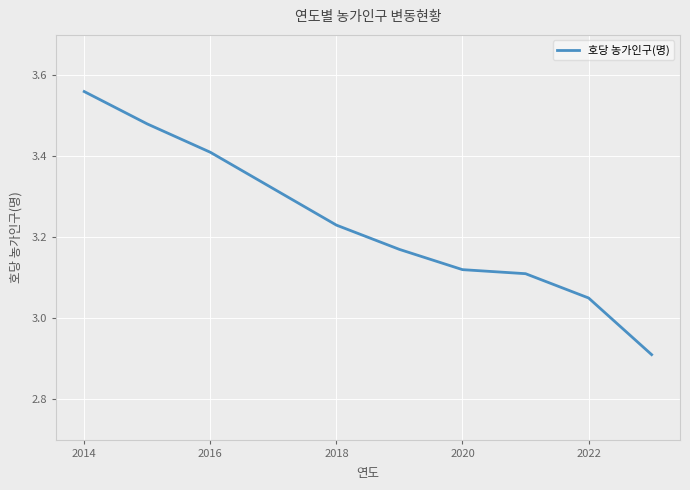

True or false: there are more than 2 points higher than both neighbors.

False